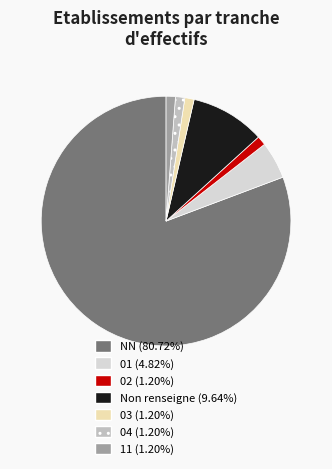

Is there a majority slice in this chart?

Yes